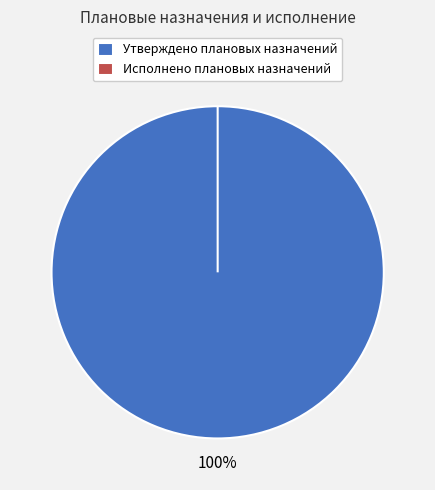

Does any single category account for the majority?

Yes